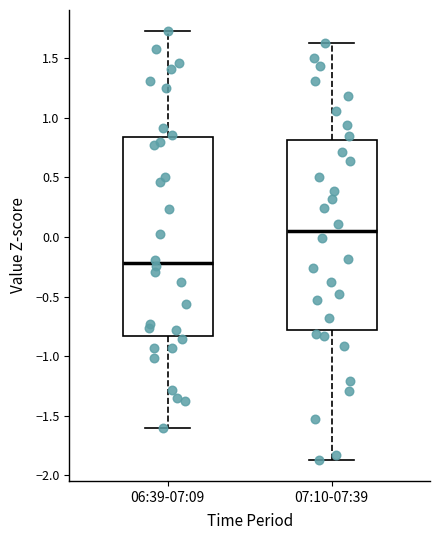

Comparing the boxes themselves (not the whiskers), which one is the tallest?

06:39-07:09